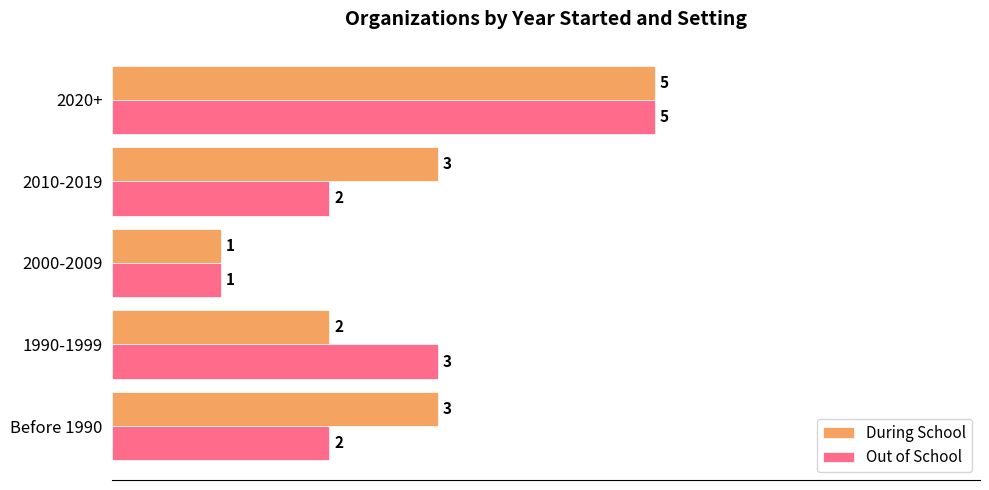

What are all the series names shown in the legend?

During School, Out of School